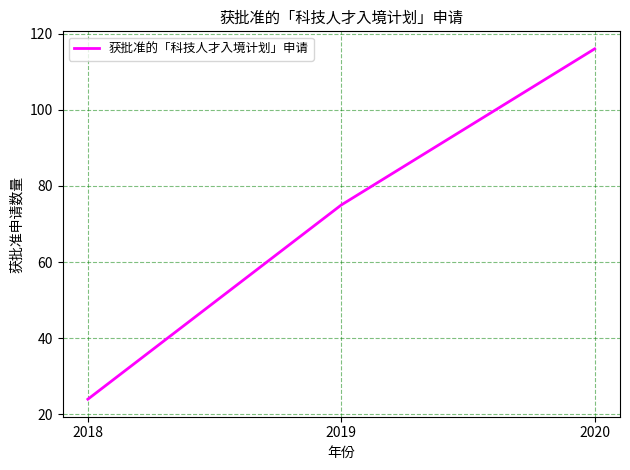

Where is the data nearest to the value 70?

2019